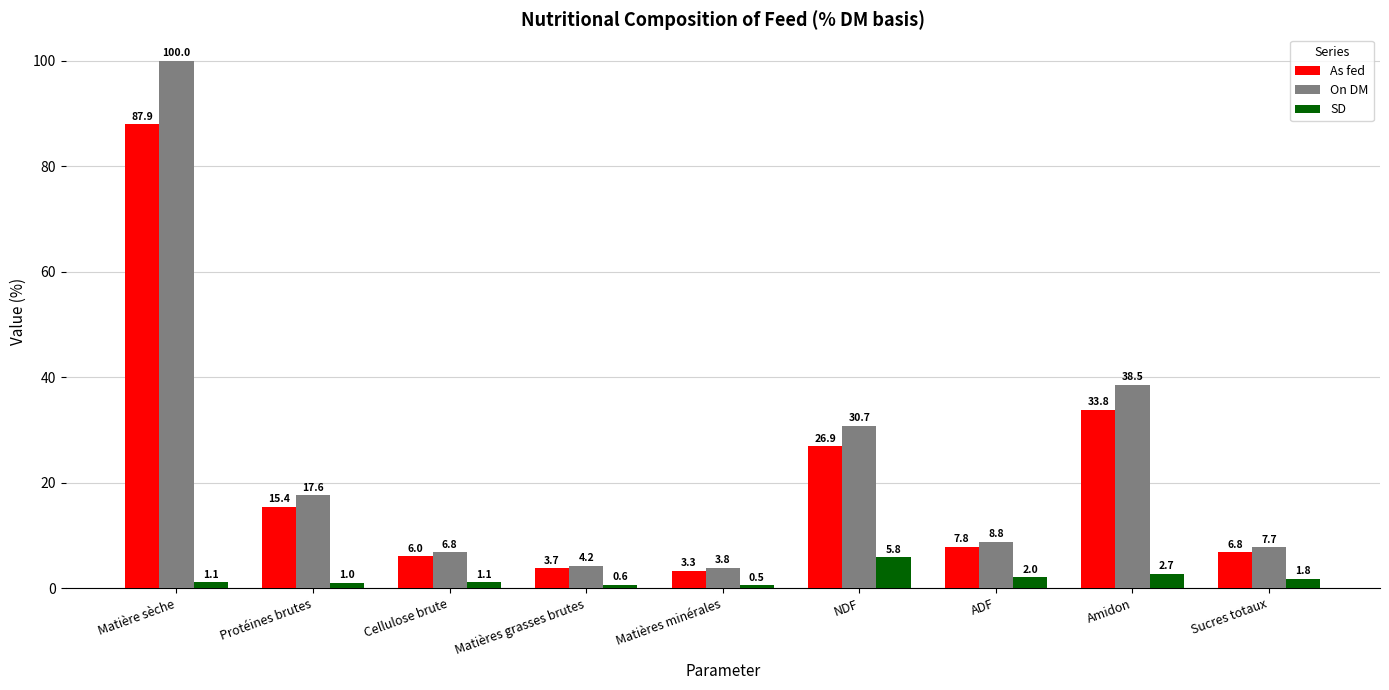

What is the value of the SD bar at the 7th from the left?

2.0